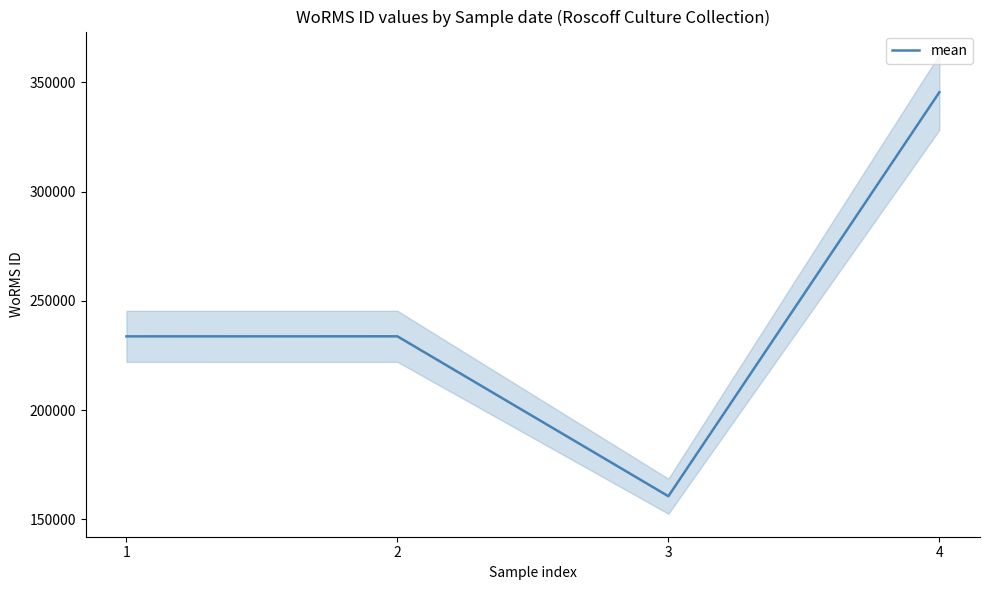

How many interior local peaks (higher than both neighbors) does the data have?

1